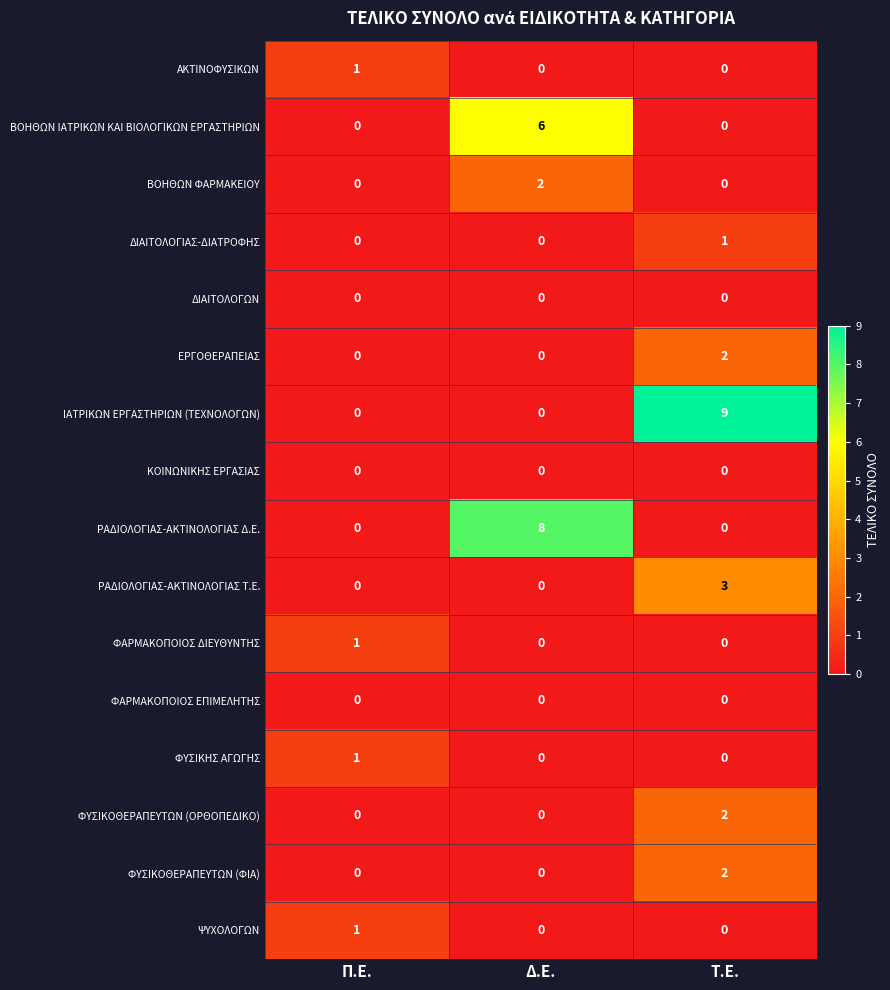

What is the total value across all series at Τ.Ε.?

19